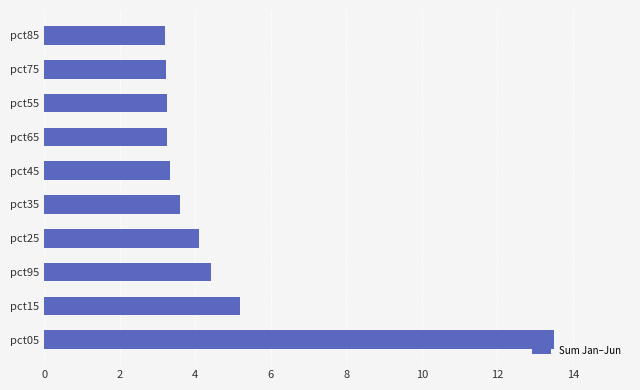

What is the difference between the values at pct95 and pct45?

1.1